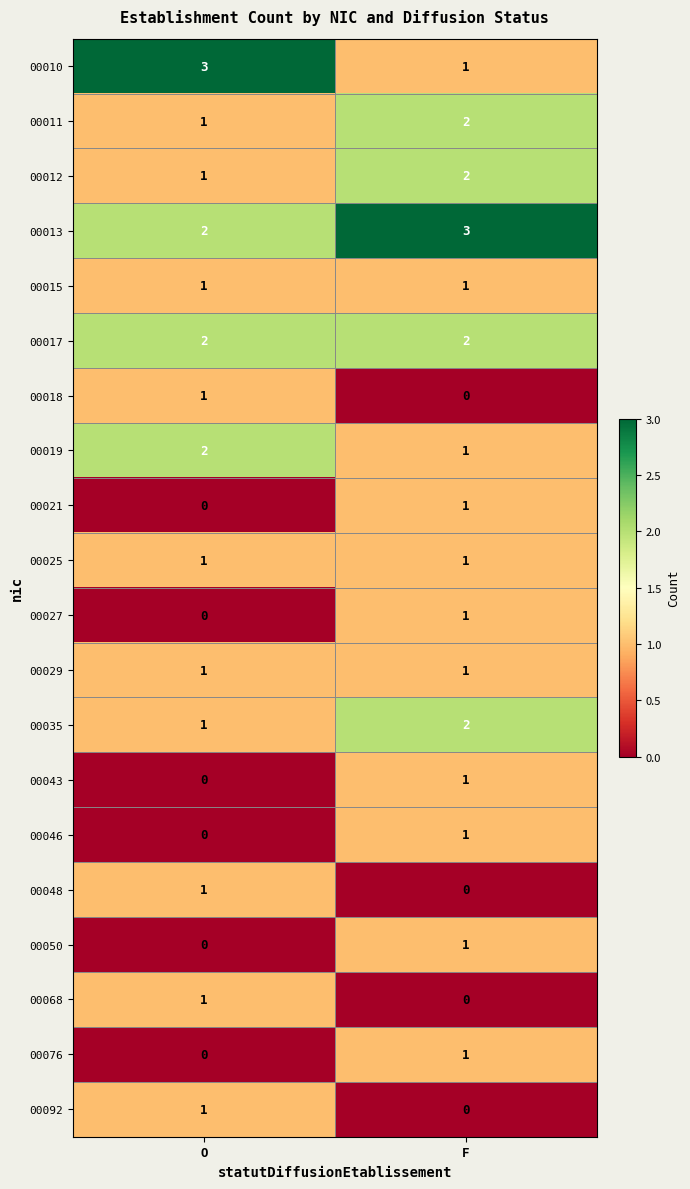

At which category is the sum across all series the highest?

F